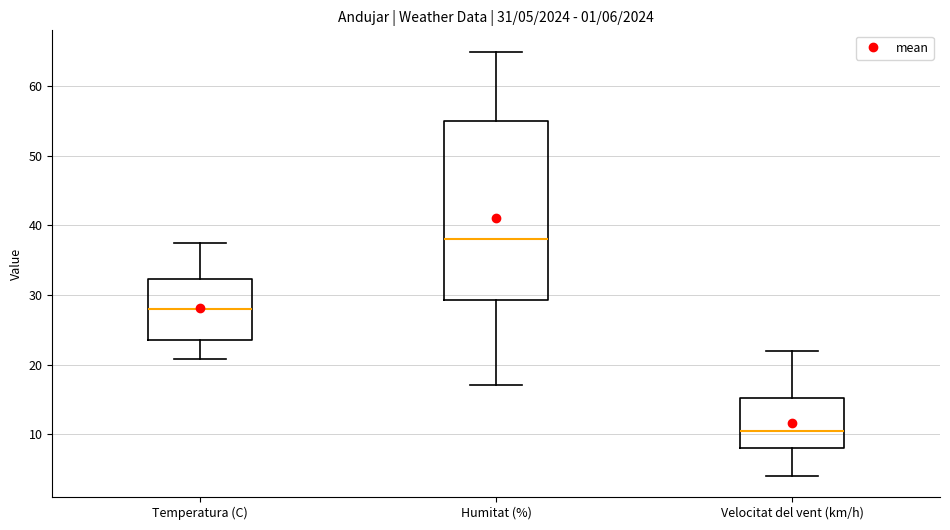

Which box is the tallest, from its lower edge to its upper edge?

Humitat (%)